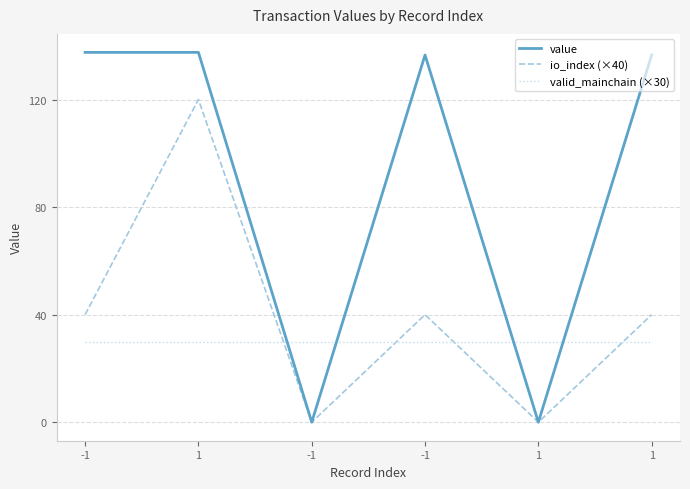

Which series ends up on top after the final intersection of io_index (×40) and valid_mainchain (×30)?

io_index (×40)